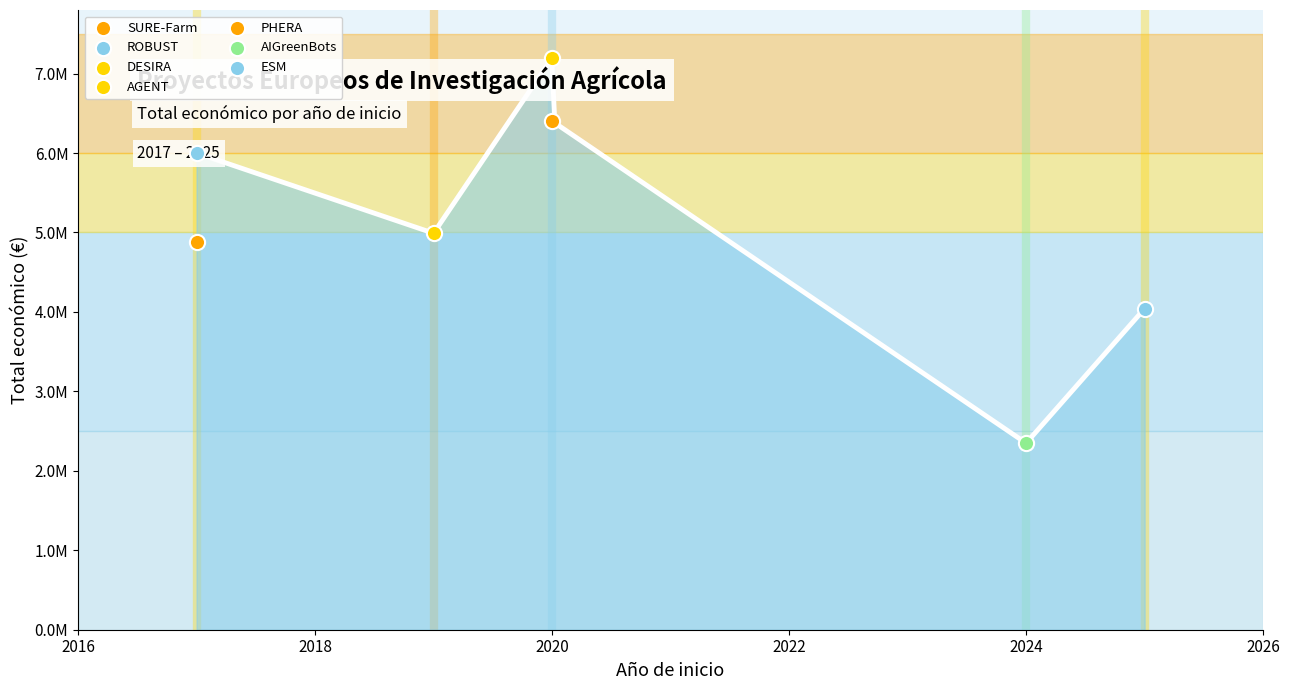

Approximately how many times larger is the value at 2020 compared to 2024?

2.7